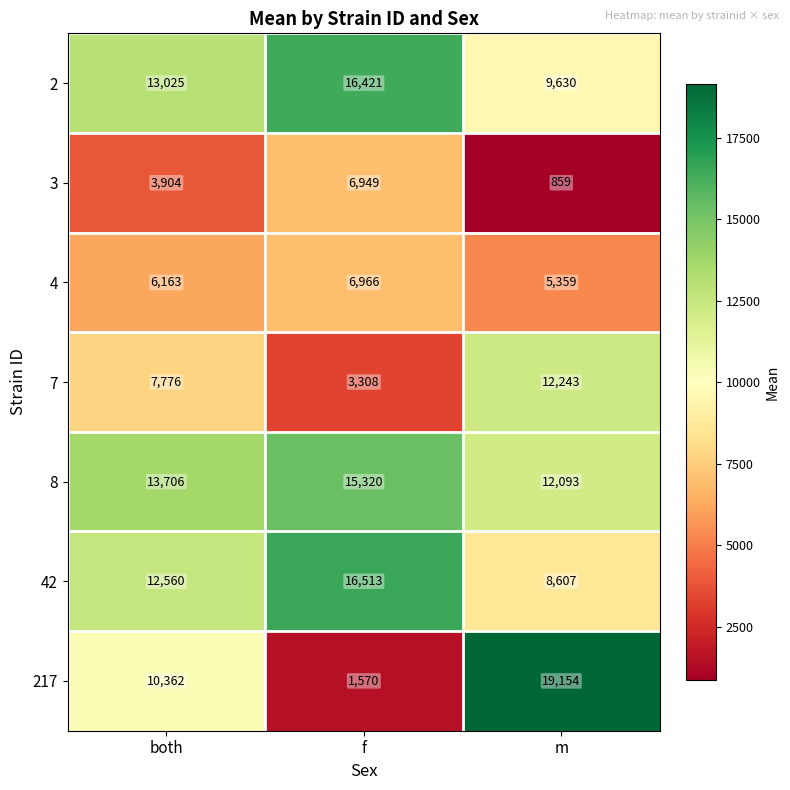

Reading left to right, what are all the values shown in this chart?

2: 13025	16421	9630
3: 3904	6949	859
4: 6163	6966	5359
7: 7776	3308	12243
8: 13706	15320	12093
42: 12560	16513	8607
217: 10362	1570	19154